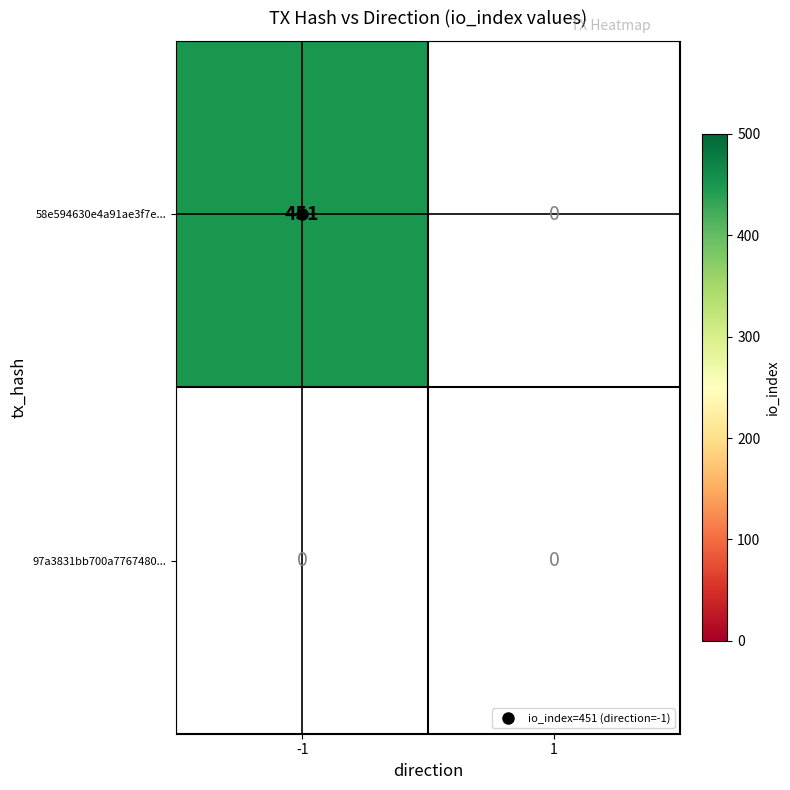

Which series changed the most between -1 and 1?

58e594630e4a91ae3f7e49c744aaca7003111fd